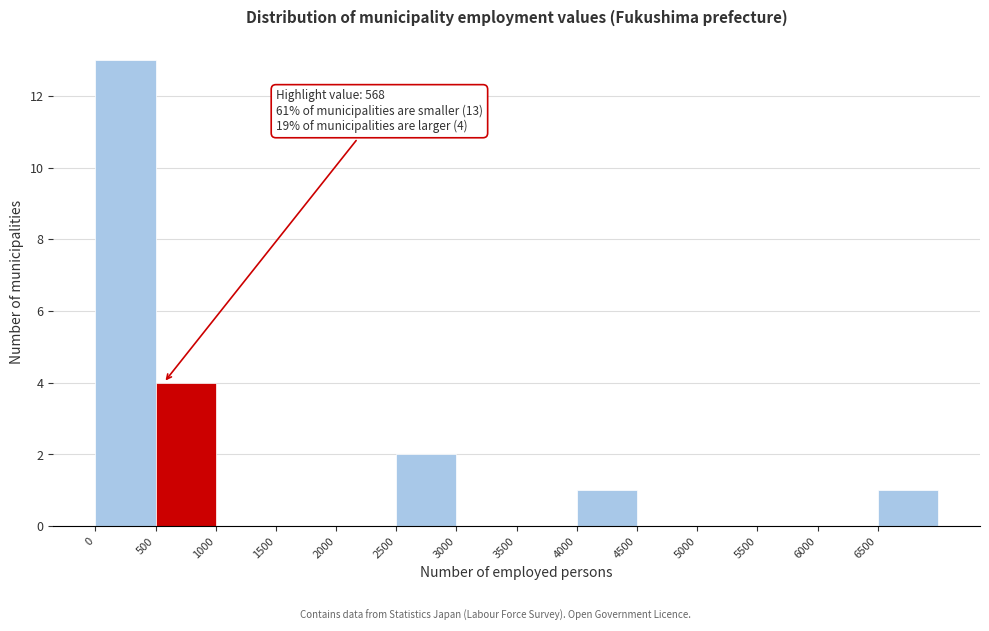

Over which range of the x-axis is the bar tallest?

0 to 500